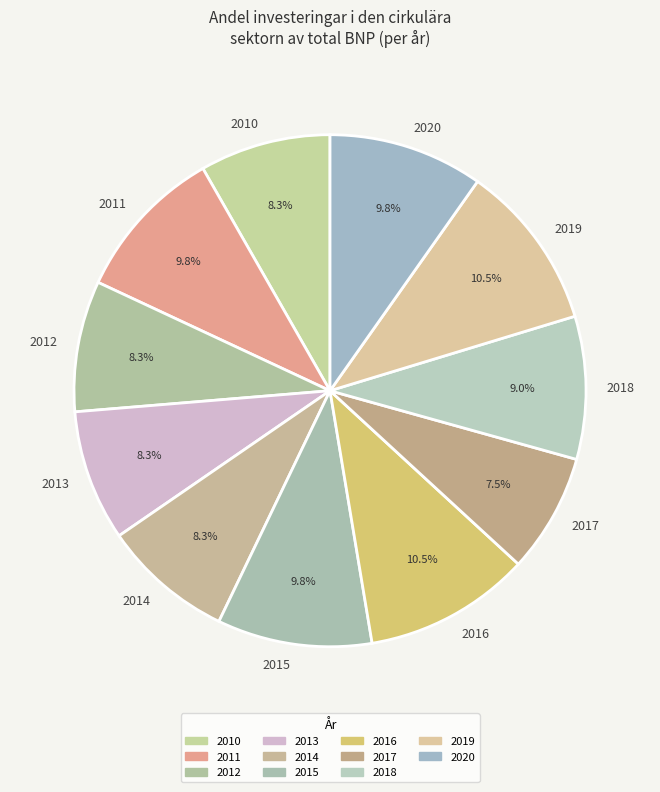

Between 2015 and 2018, which is larger?

2015